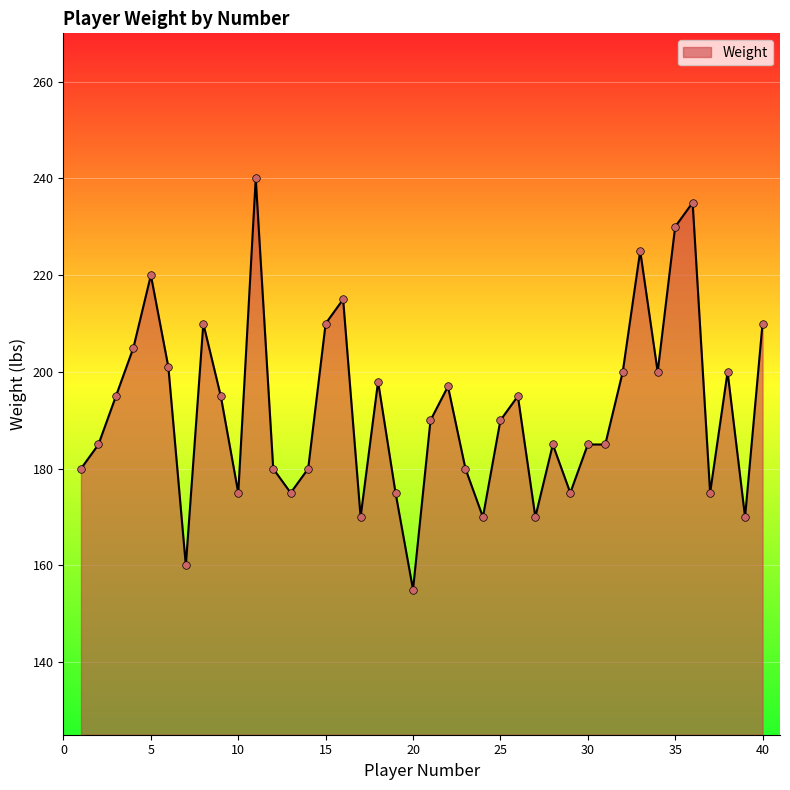

What is the greatest value displayed?

240